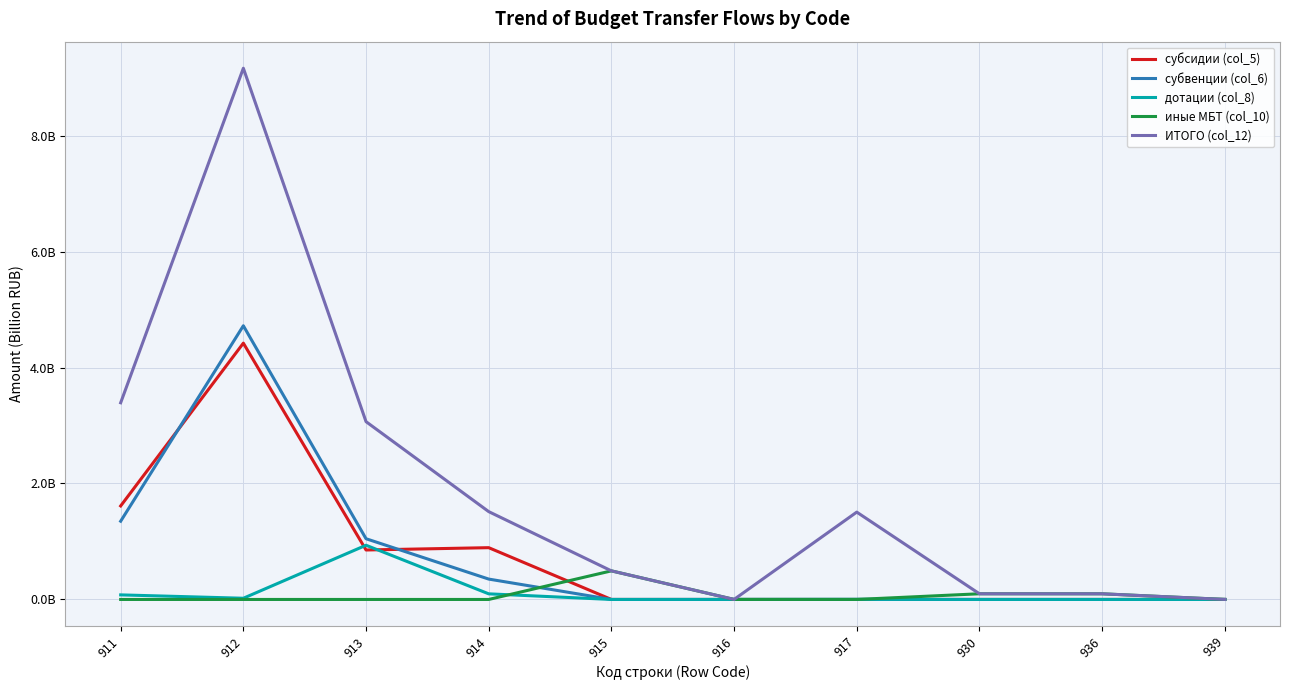

Which series has the widest spread of values?

ИТОГО (col_12)